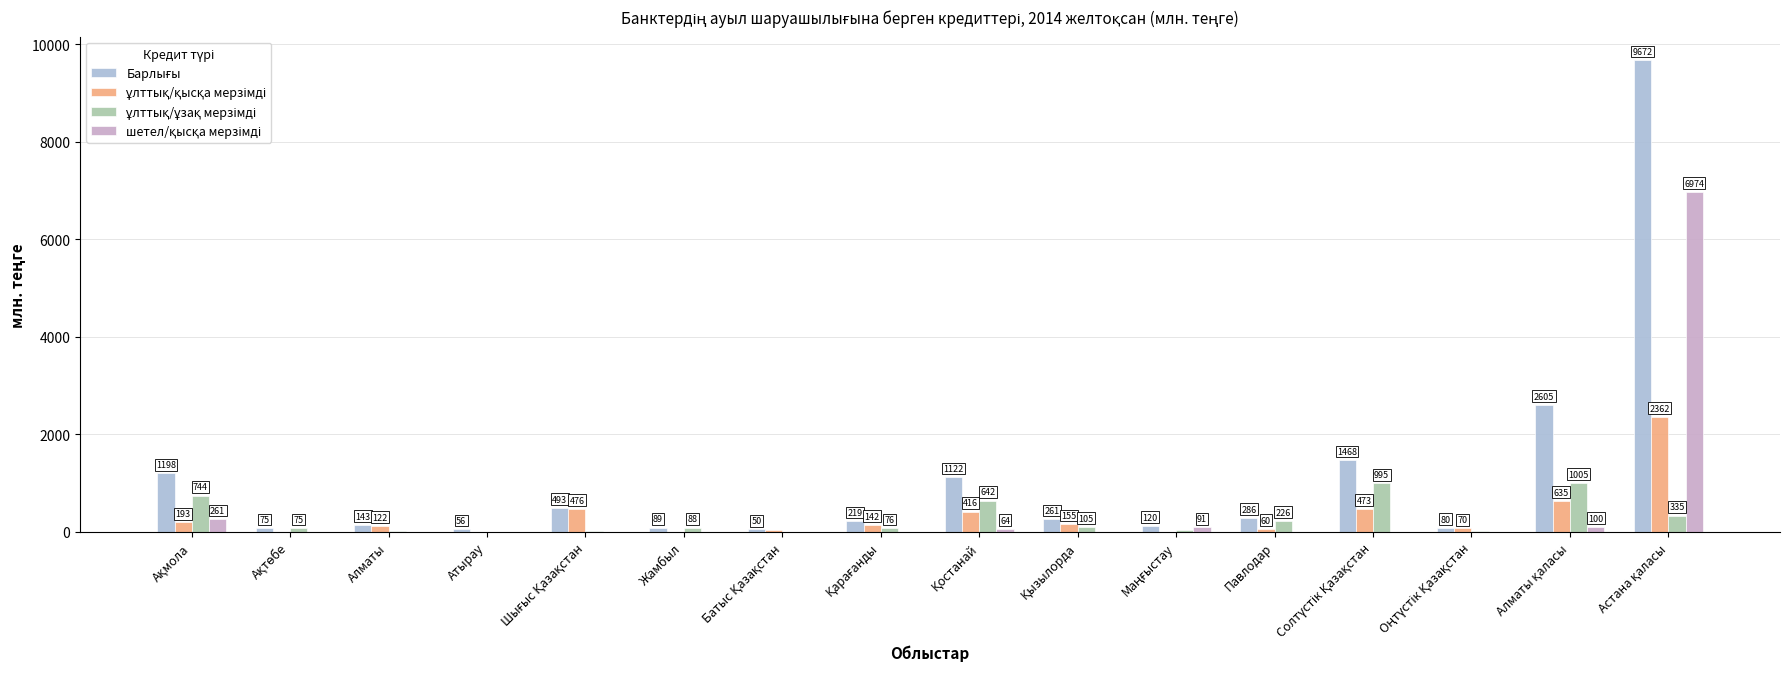

At which category does the chart reach its peak across all series?

Астана қаласы